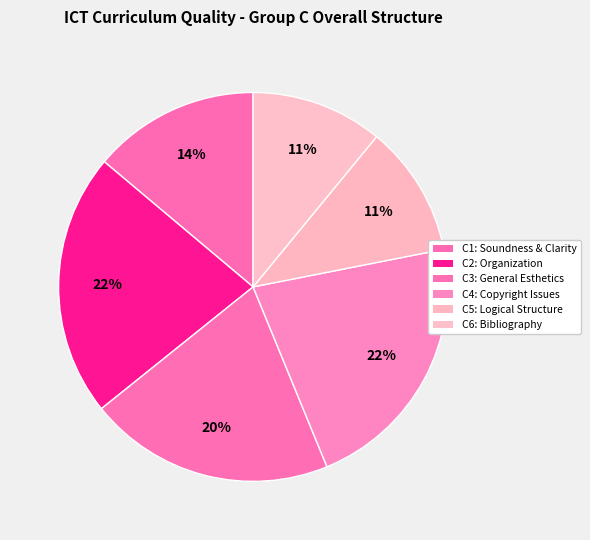

How many segments does this pie chart have?

6